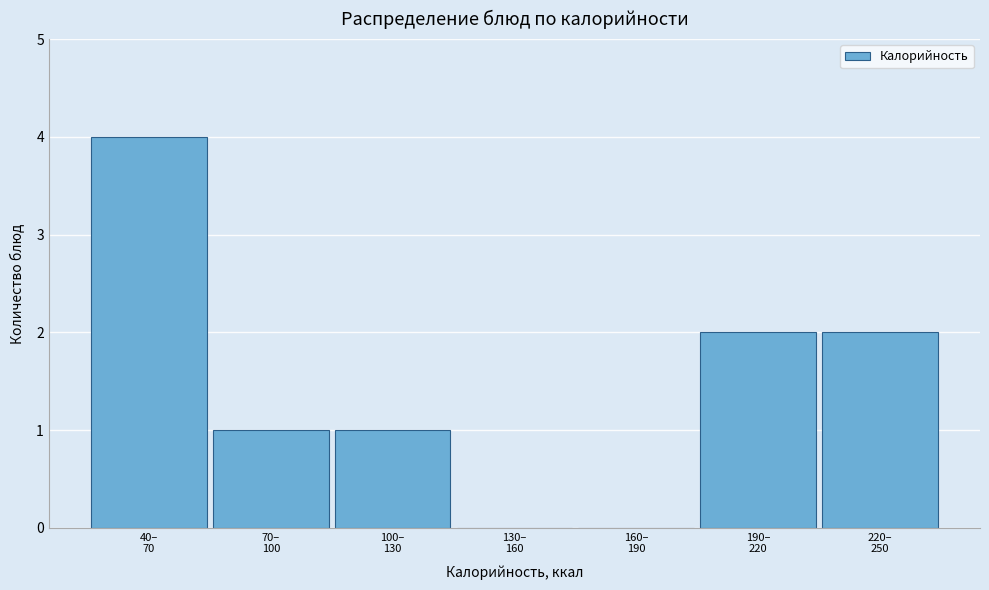

What is the sum of all values?

10